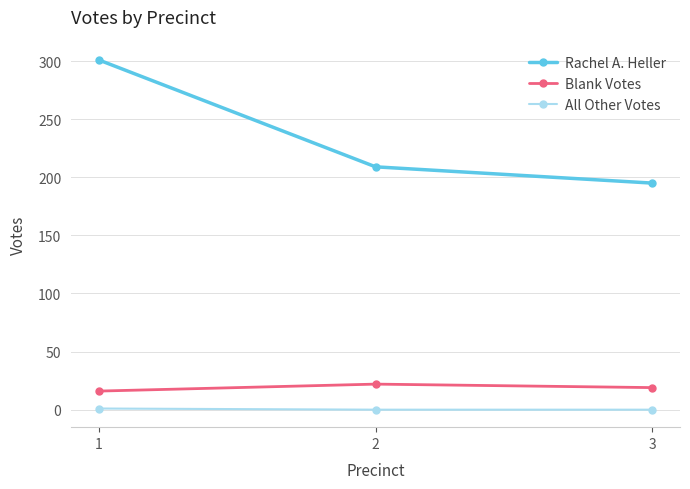

What is the sum of the Blank Votes values at 1 and 2?

38